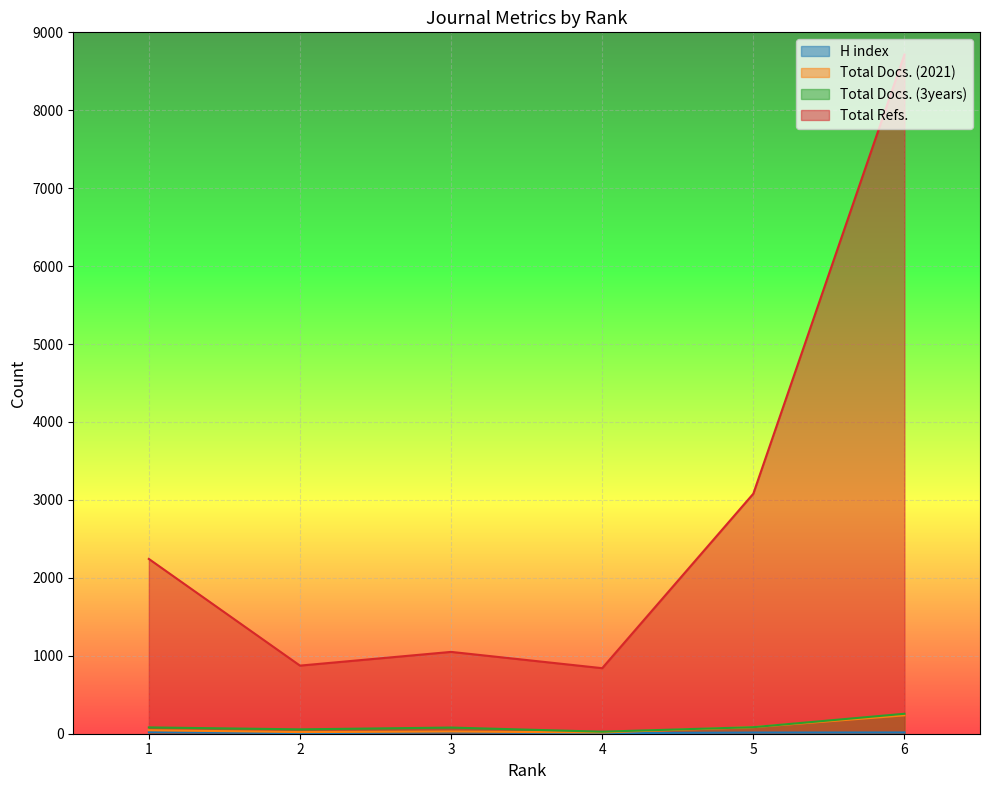

What is the value of the Total Docs. (2021) point at the 2nd from the left?

21